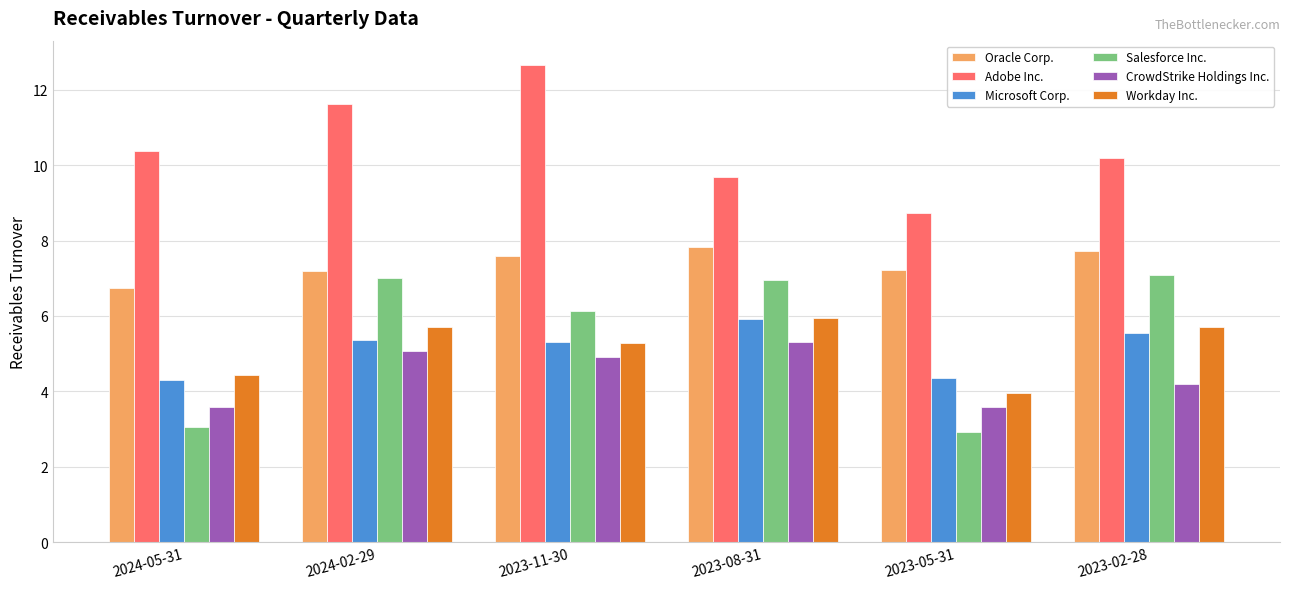

True or false: Salesforce Inc. has a value of 8.6 at 2023-11-30.

False